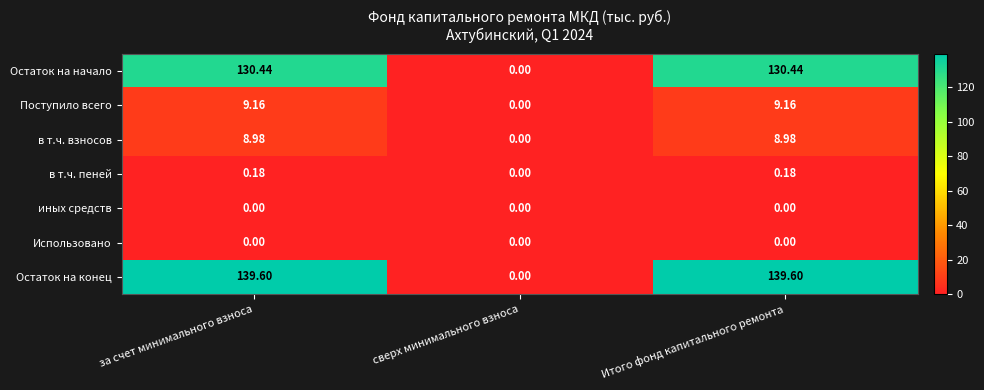

Where does the Остаток на начало series first go above 130?

за счет минимального взноса